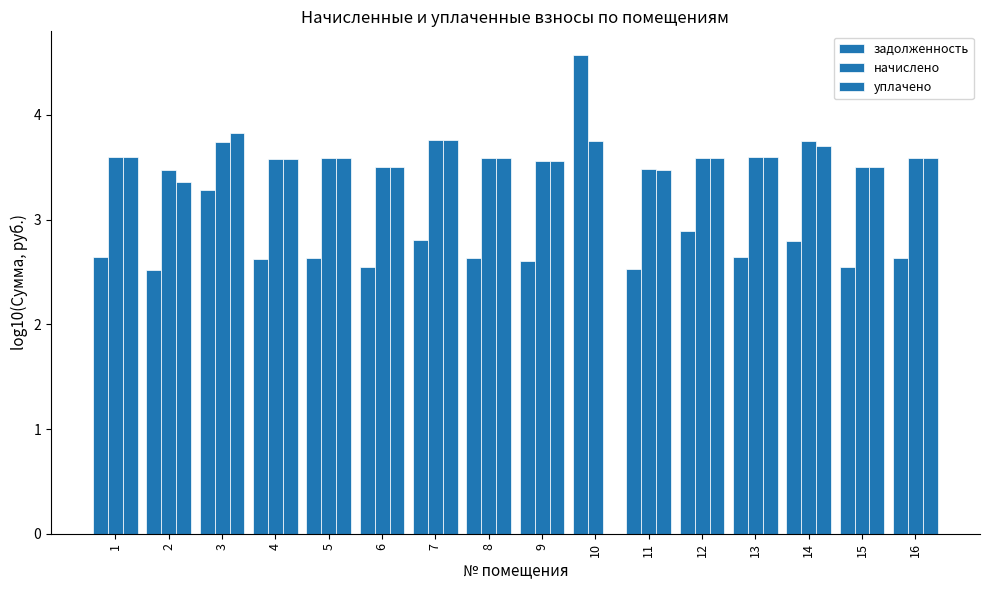

Are the bars grouped side by side (vs. stacked)?

Yes